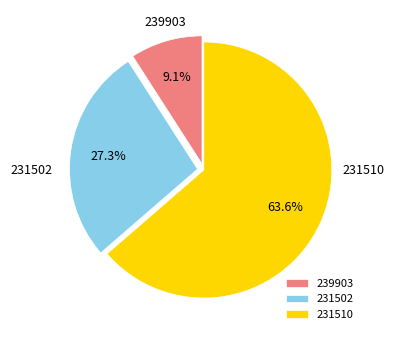

What is the total percentage of 231502 and 239903?

36.4%